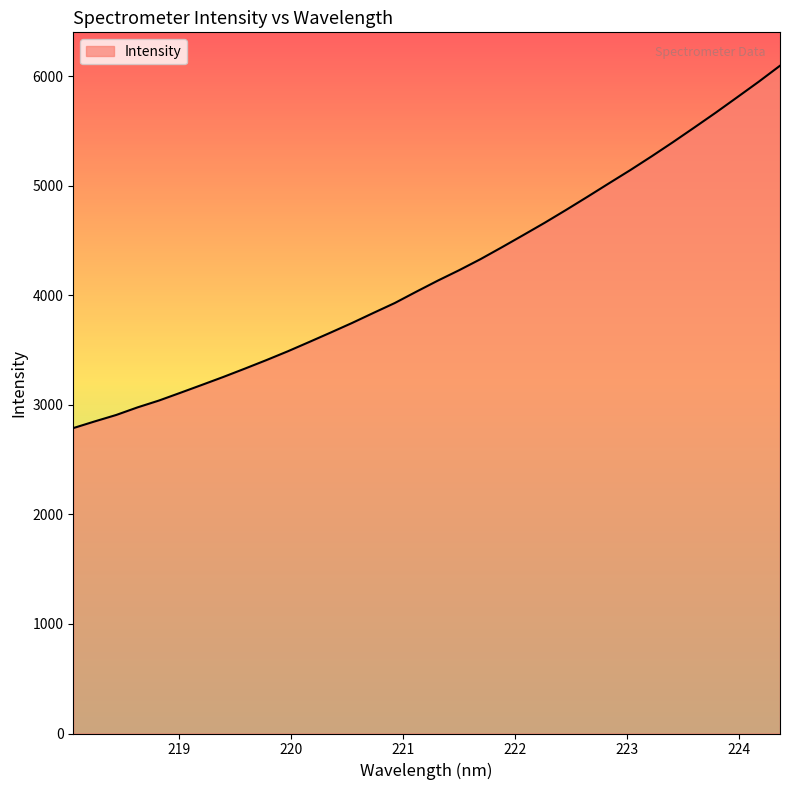

What is the smallest value displayed?

2789.1